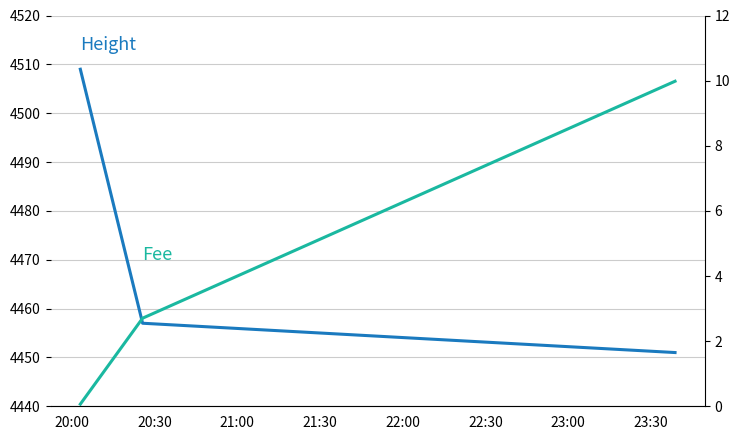

Is the value of Height at 21:00 greater than the value of Fee at 20:00?

Yes